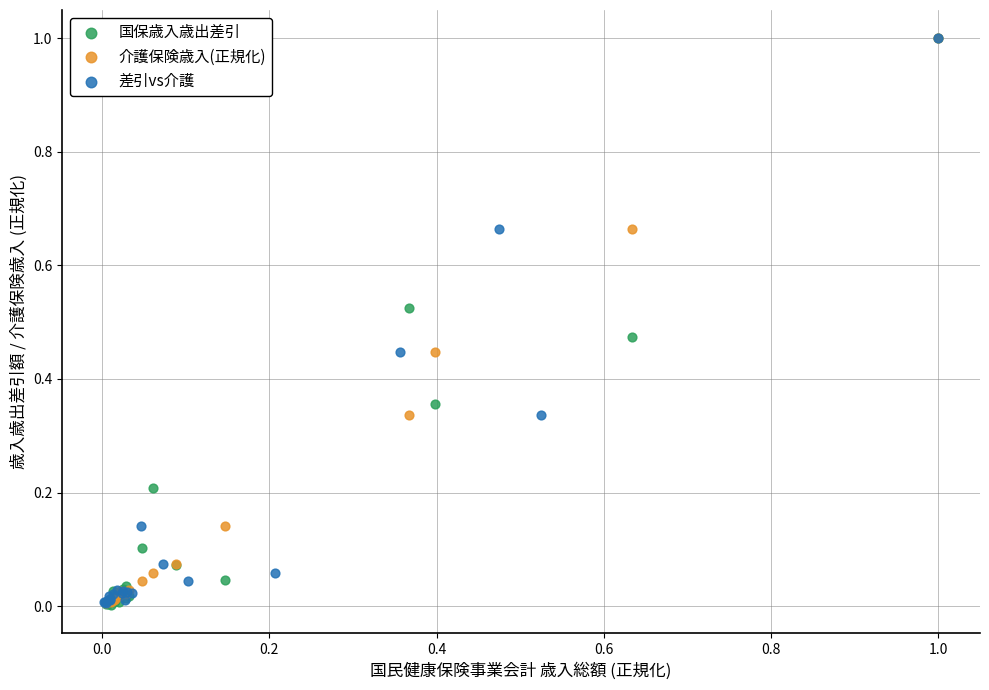

Which series has the widest spread of Y values?

国保歳入歳出差引